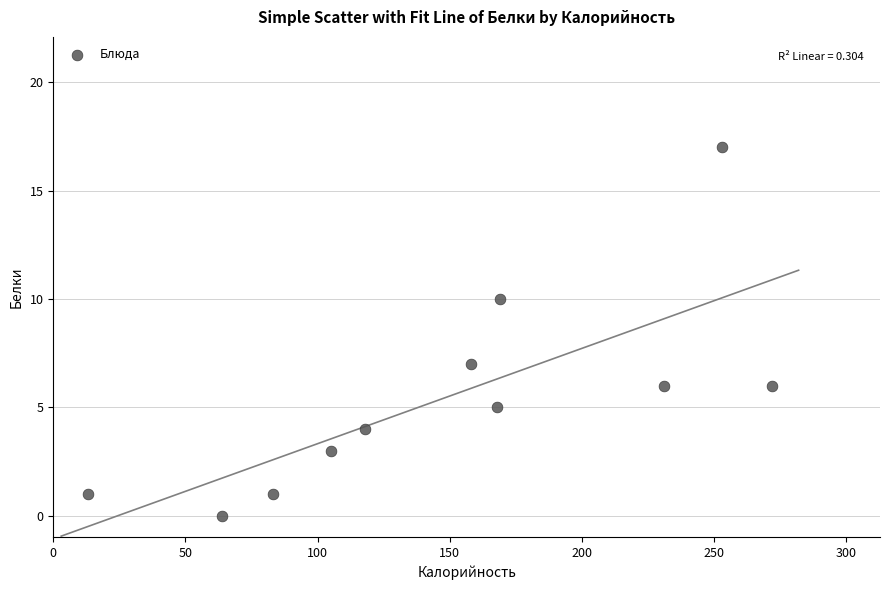

What Y value in the scatter plot is closest to 8?

7